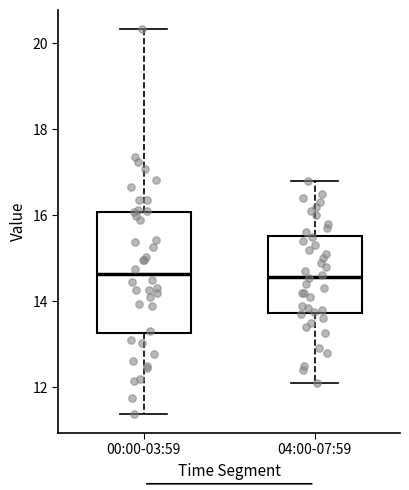

Reading left to right, read every box against the y-axis: the position of its median line, the range the box covers, and the ends of its whiskers. The values are not printed on the chart, so give them approximately, as read against the axis.

00:00-03:59: median 14.6, box 13.2 to 16.0, whiskers 11.4 to 20.4
04:00-07:59: median 14.6, box 13.8 to 15.6, whiskers 12.2 to 16.8